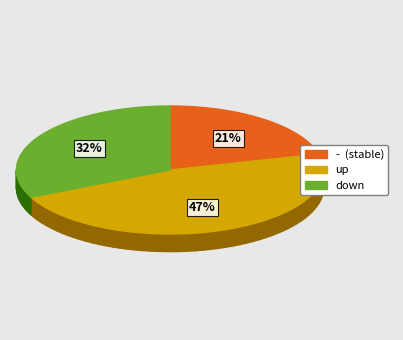

Combined, do down and - account for over 50%?

Yes